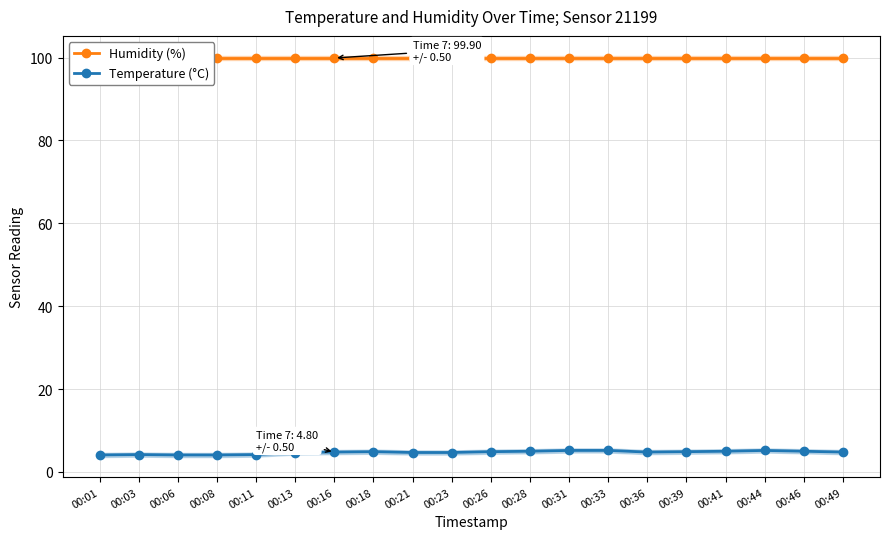

Which series has the widest spread of values?

Temperature (°C)